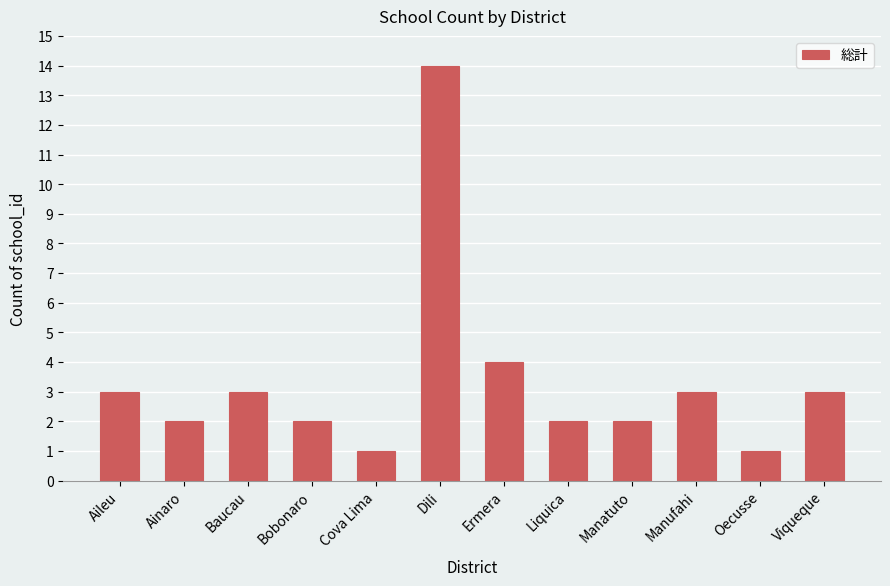

What is the change in value from Bobonaro to Manufahi?

+1